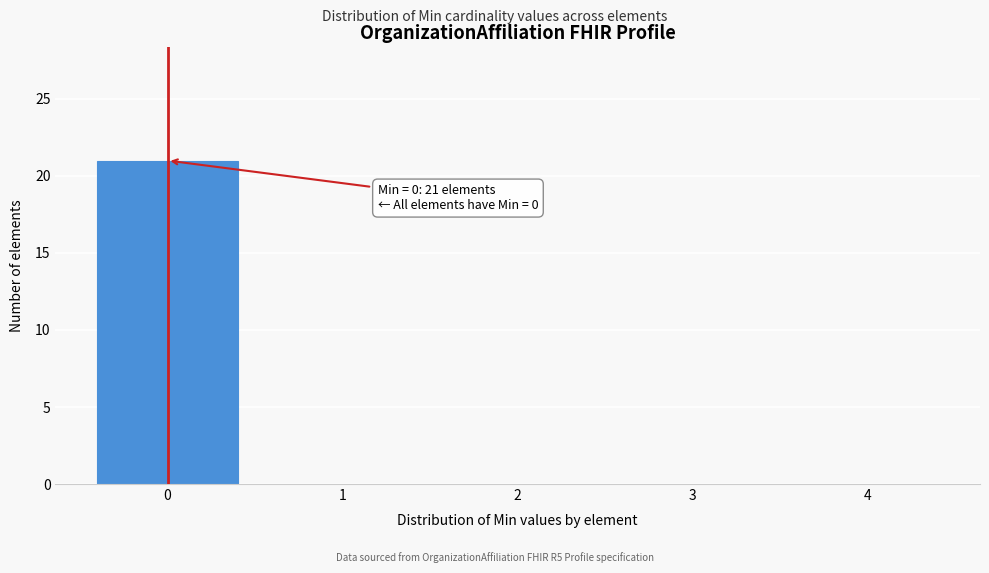

Over which range of the x-axis is the bar tallest?

-0.5 to 0.5